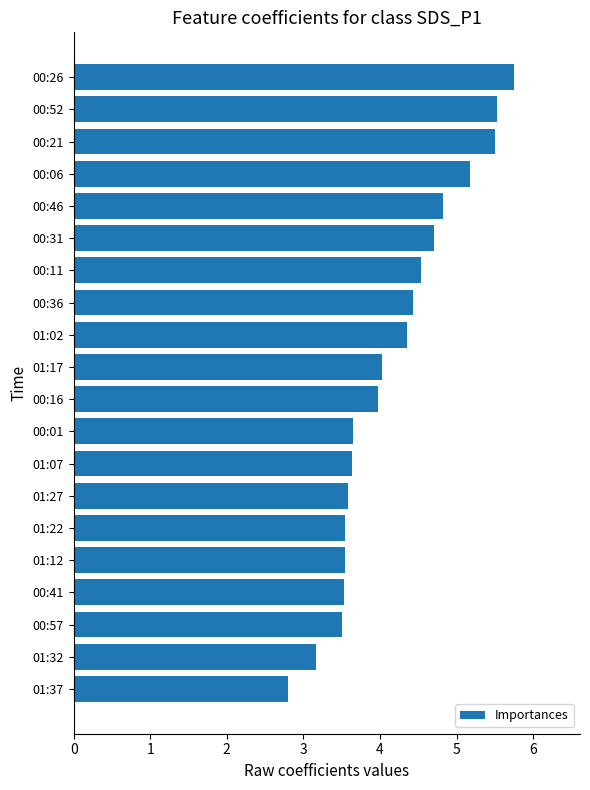

How many values are below 4?

10